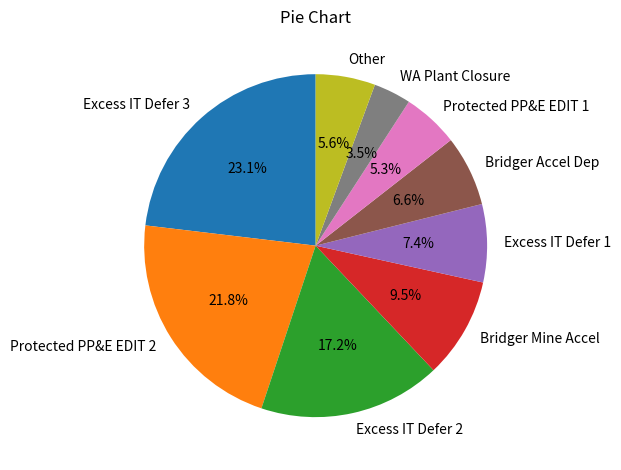

Which has a higher value, Bridger Accel Dep or WA Plant Closure?

Bridger Accel Dep